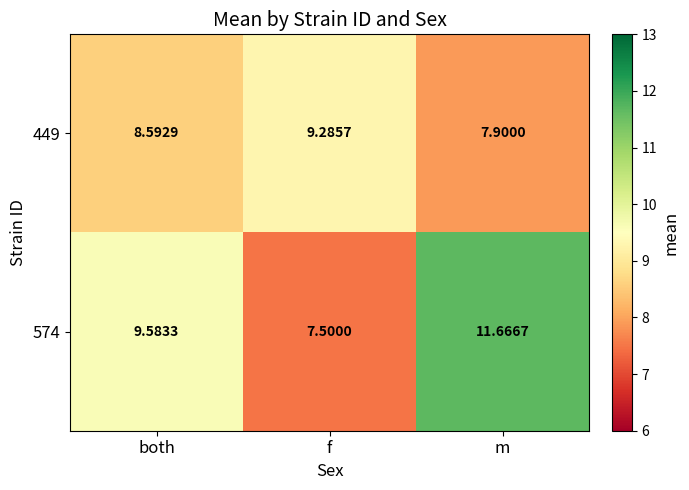

Where does the 449 series first go above 8?

both